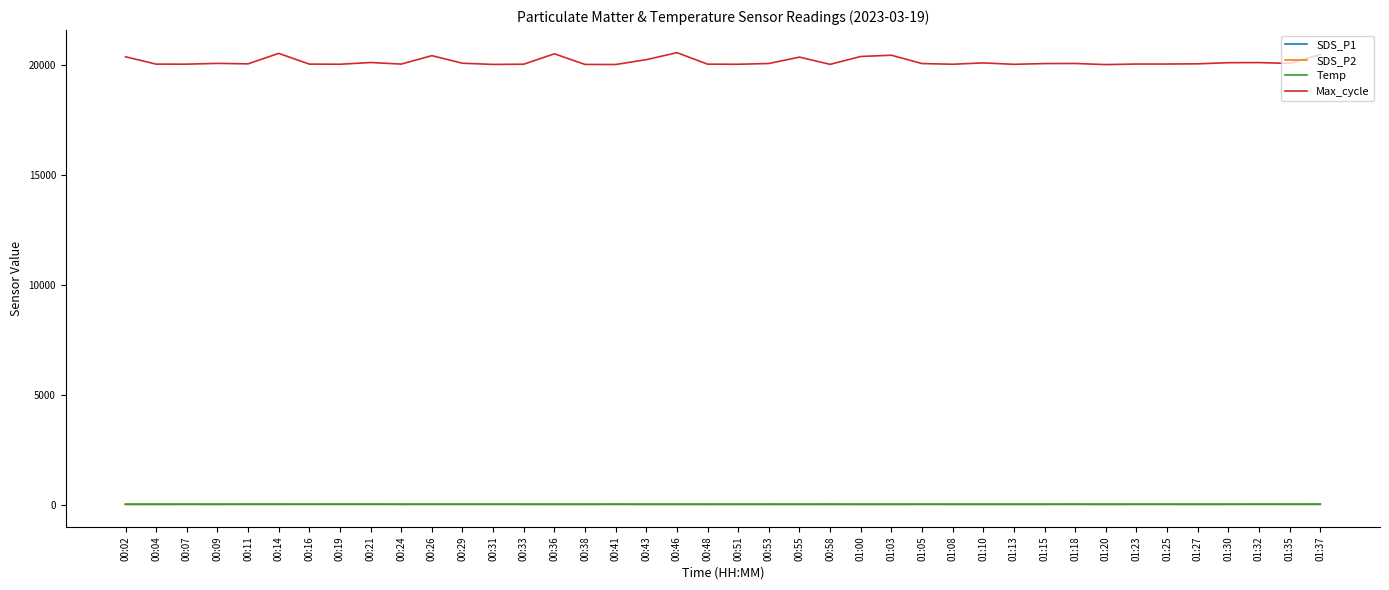

True or false: Max_cycle and SDS_P1 cross at least once.

False